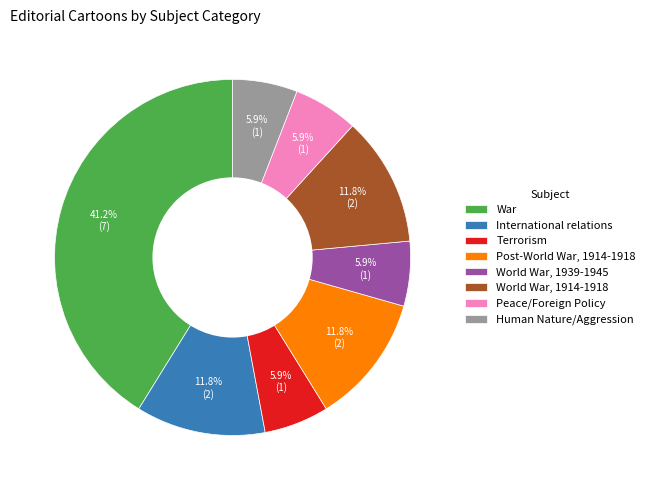

Approximately how many times larger is the value at War compared to International relations?

3.5